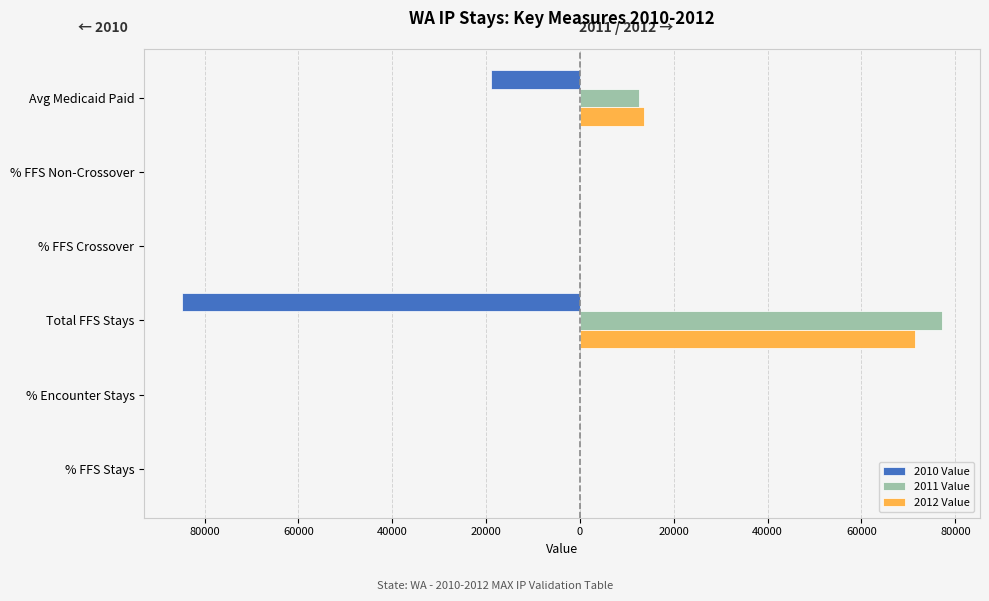

What are all the series names shown in the legend?

2010 Value, 2011 Value, 2012 Value